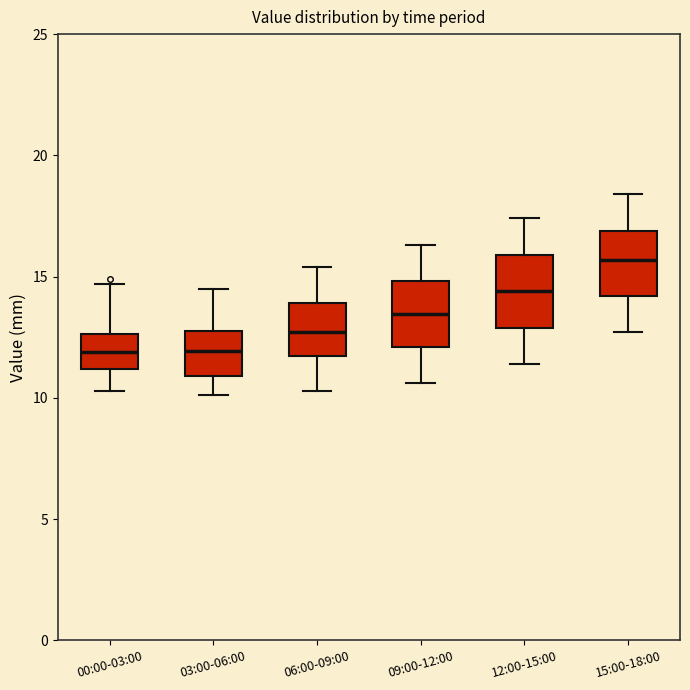

Reading left to right, transcribe this box plot: for each box, give where its median line is, the range the box spans, and where its two whiskers end, as read against the y-axis. The values are not printed on the chart, so give them approximately, as read against the axis.

00:00-03:00: median 12.0, box 11.0 to 12.5, whiskers 10.5 to 14.5
03:00-06:00: median 12.0, box 11.0 to 13.0, whiskers 10.0 to 14.5
06:00-09:00: median 12.5, box 11.5 to 14.0, whiskers 10.5 to 15.5
09:00-12:00: median 13.5, box 12.0 to 15.0, whiskers 10.5 to 16.5
12:00-15:00: median 14.5, box 13.0 to 16.0, whiskers 11.5 to 17.5
15:00-18:00: median 15.5, box 14.0 to 17.0, whiskers 12.5 to 18.5